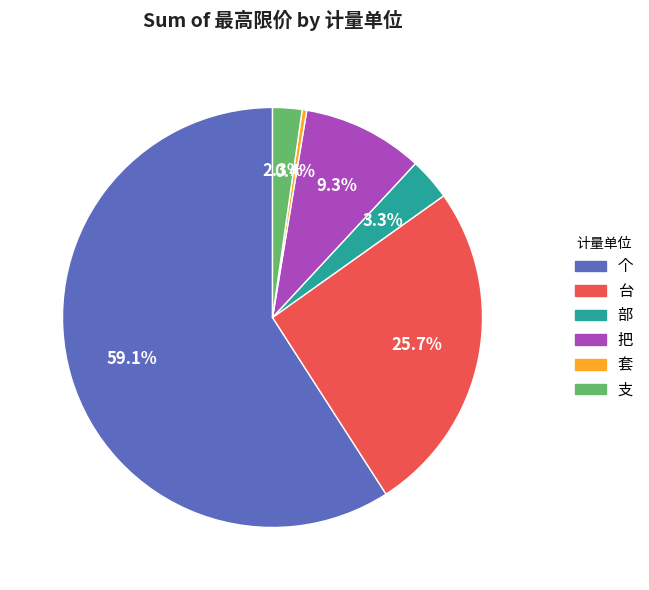

Which slice is the smallest?

套